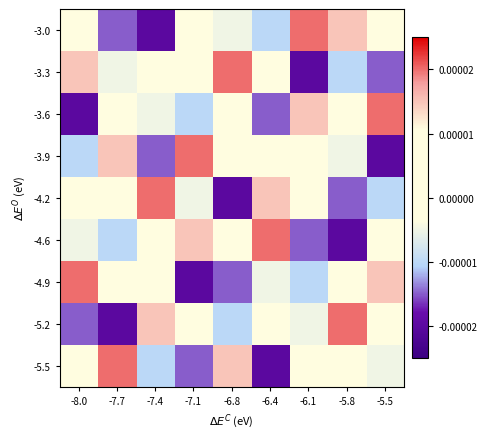

At which category does the chart reach its minimum across all series?

-7.4